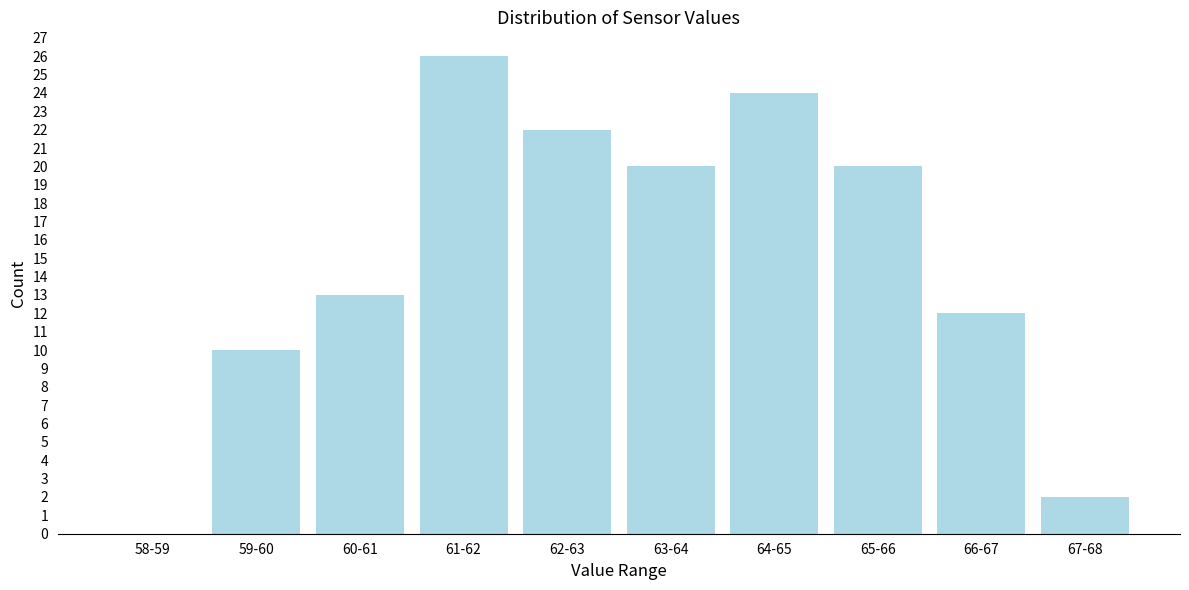

Reading right to left, transcribe all the data shown in this chart.

67-68=2	66-67=12	65-66=20	64-65=24	63-64=20	62-63=22	61-62=26	60-61=13	59-60=10	58-59=0